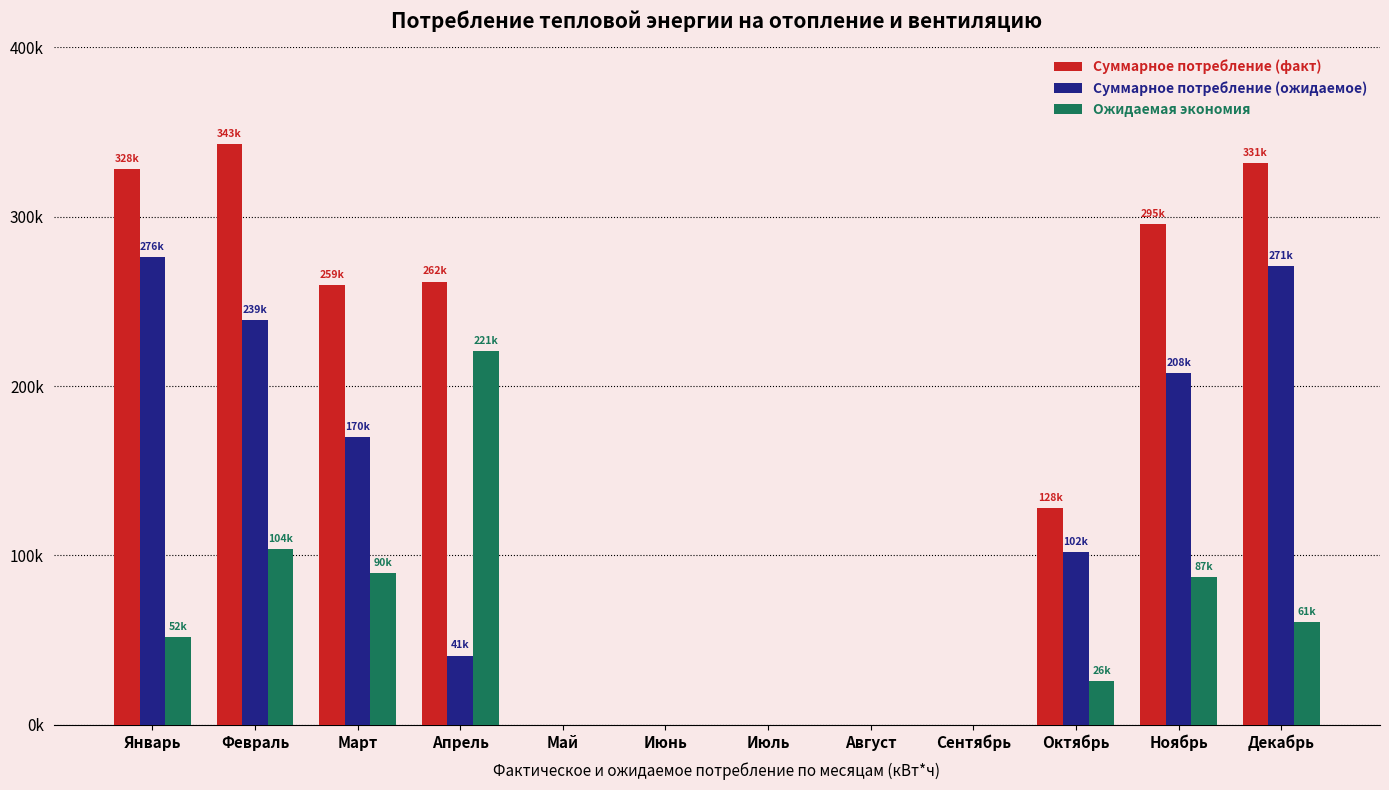

Is it true that Суммарное потребление (ожидаемое) equals 63393.2 at Апрель?

False